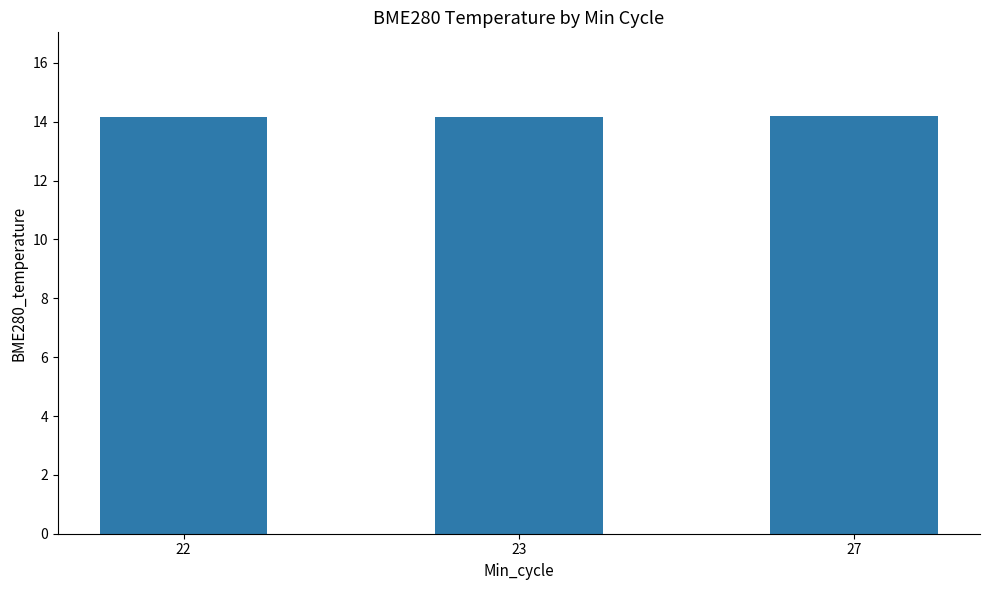

What is the value of the 2nd bar from the left?

14.2